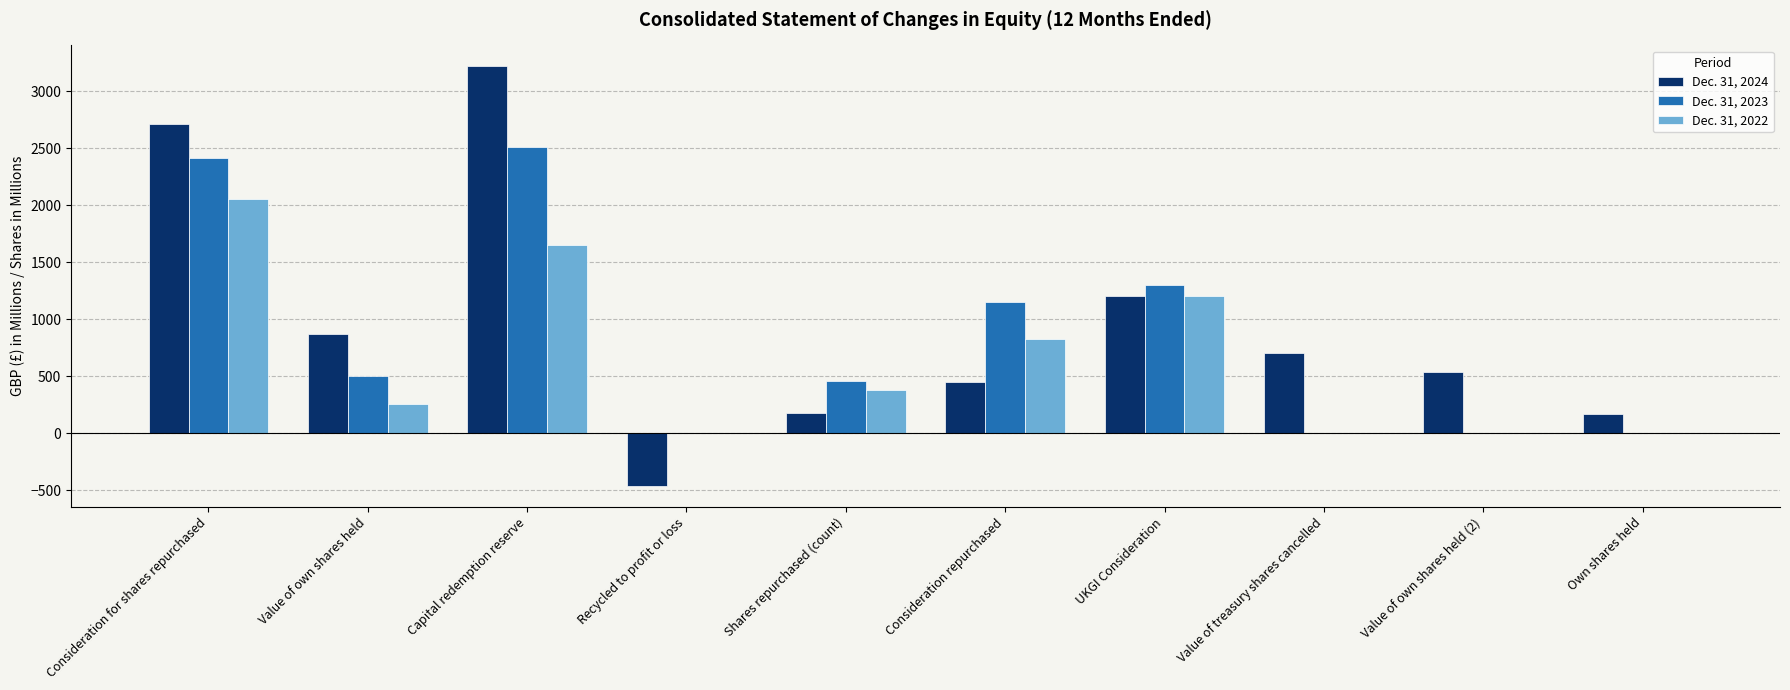

What is the sum of the Dec. 31, 2024 values at Consideration for shares repurchased and Shares repurchased (count)?

2889.3